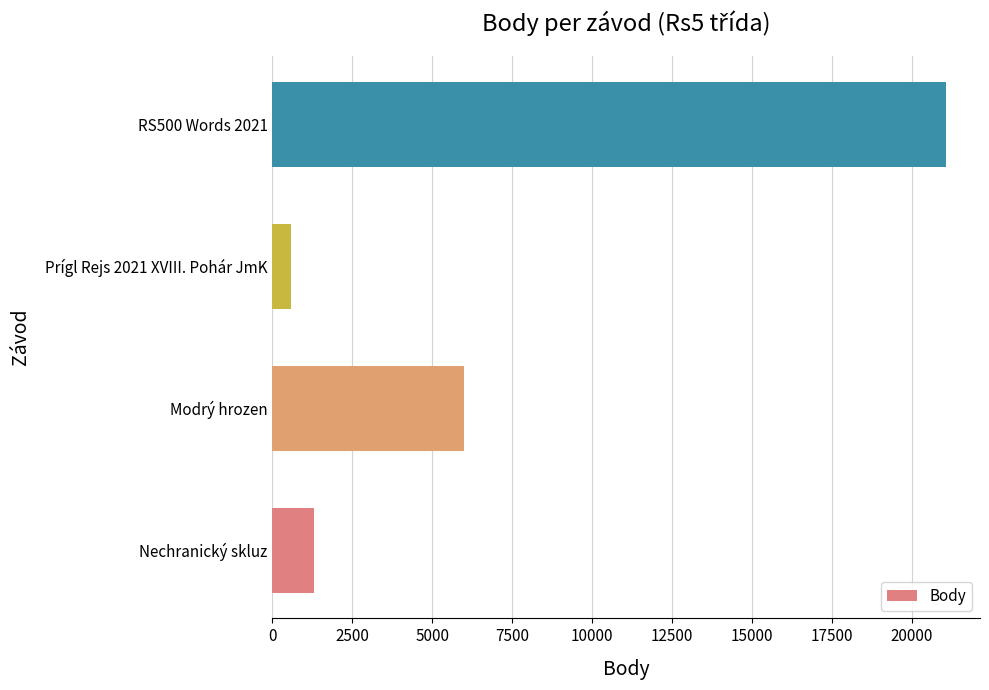

What is the maximum value shown in the chart?

21084